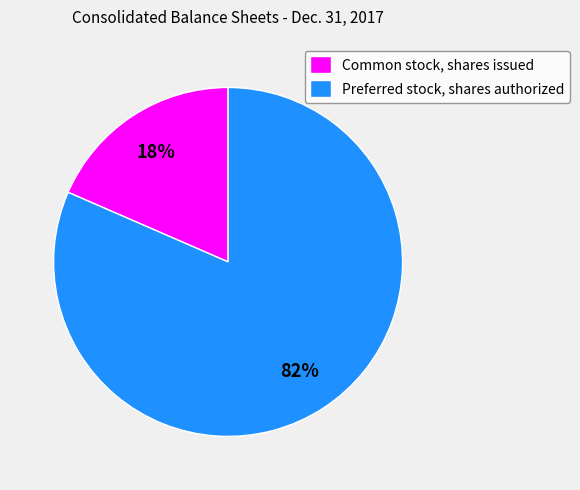

What is the ratio of the value at Common stock, shares issued to the value at Preferred stock, shares authorized?

0.2